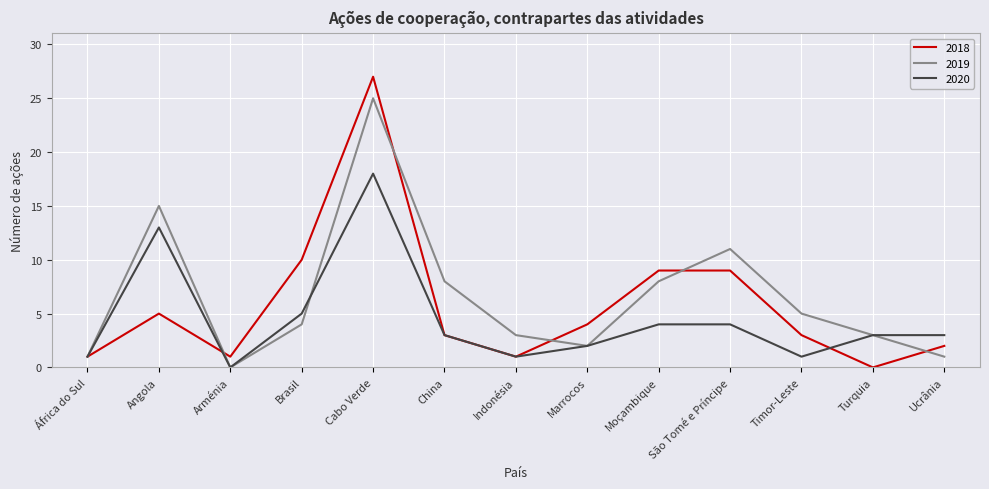

List the series in order of their overall mean, lowest first.

2020, 2018, 2019